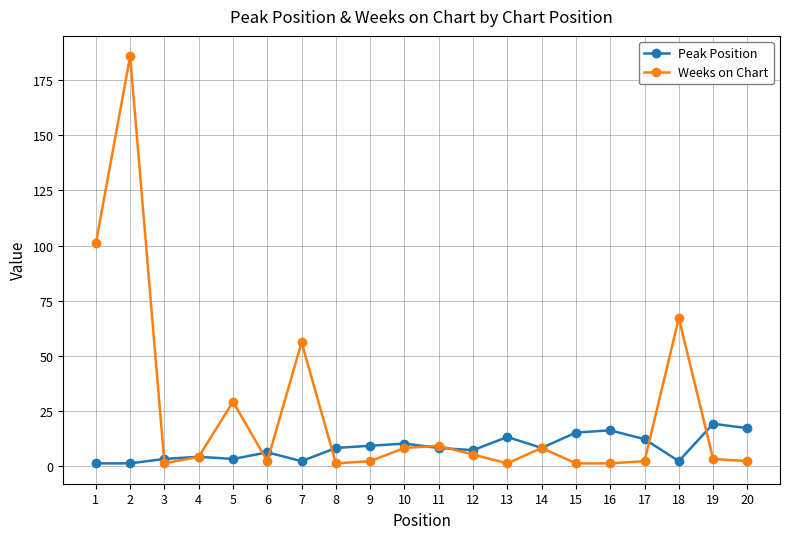

Which series has the widest spread of values?

Weeks on Chart